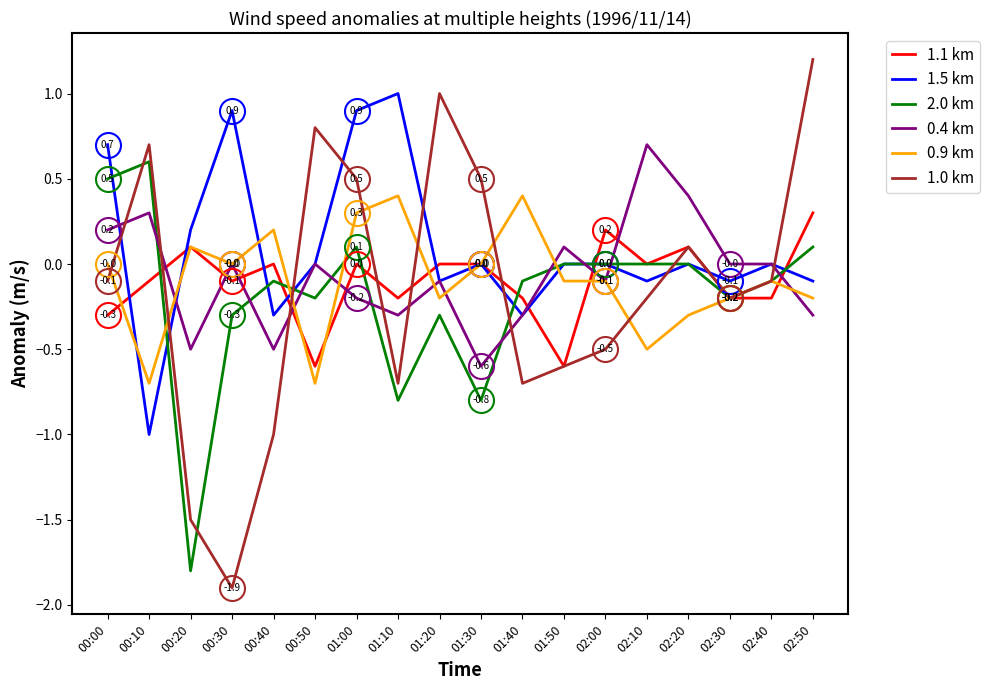

Is it true that 0.9 km equals -0.5 at 00:00?

False